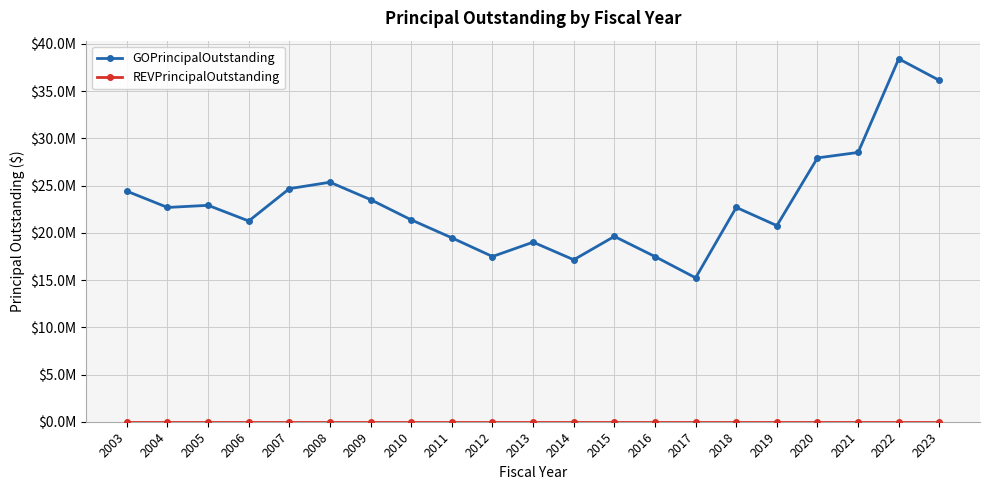

True or false: REVPrincipalOutstanding has more than 1 interior local peaks.

False